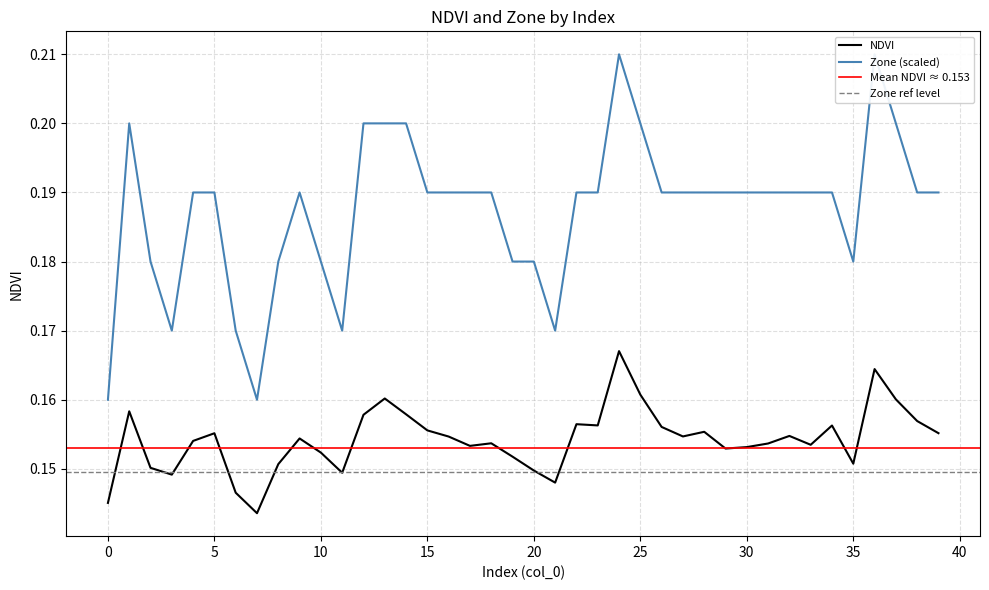

Is the value of NDVI at 35 greater than the value of Zone at 10?

No